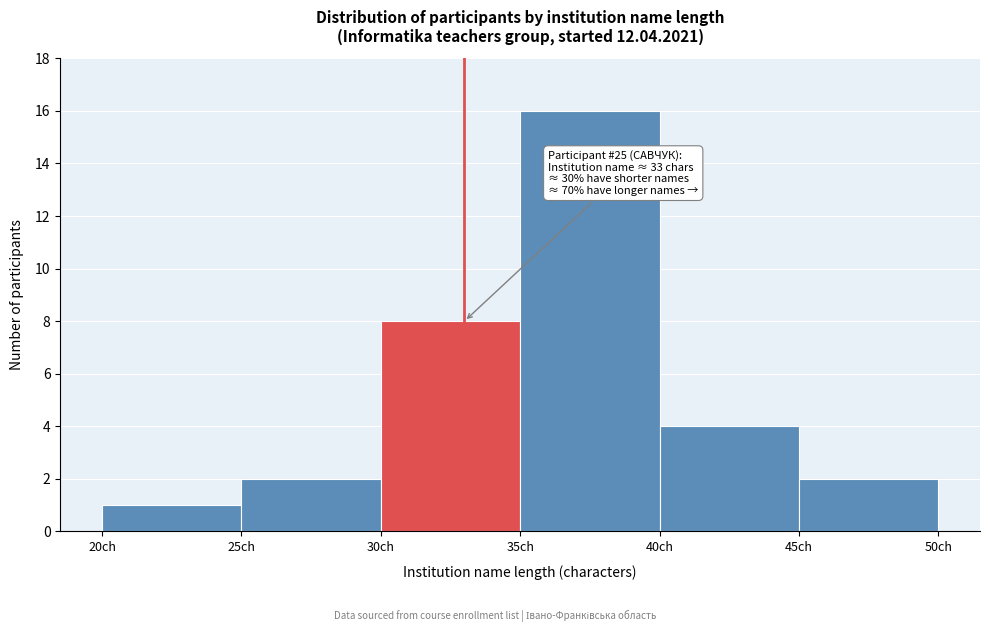

Over which range of the x-axis is the bar tallest?

35 to 40